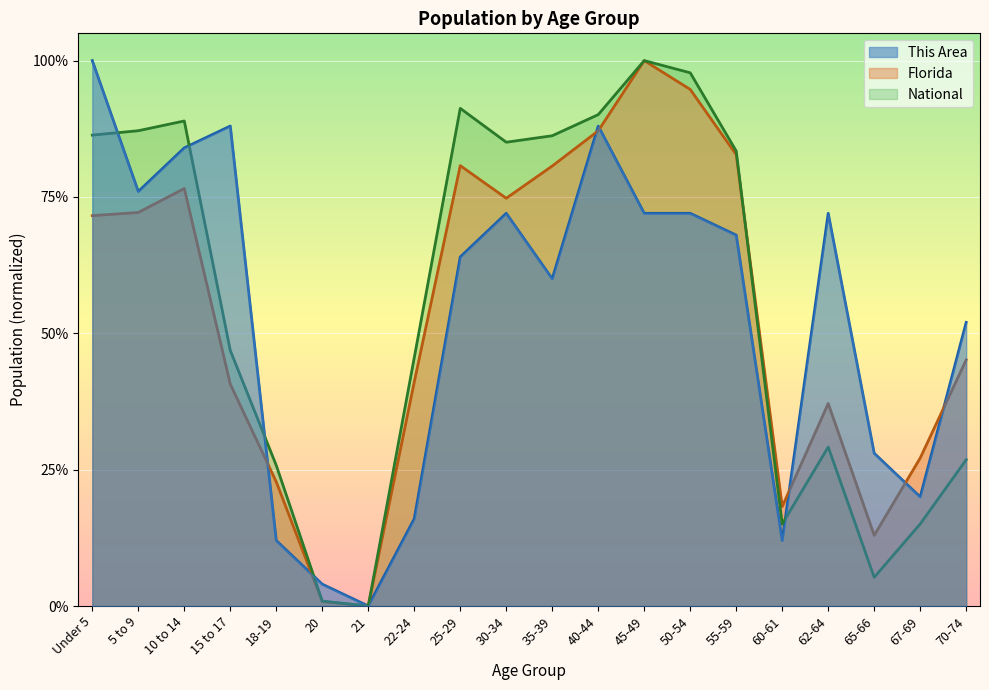

What position from the left is 22-24?

8